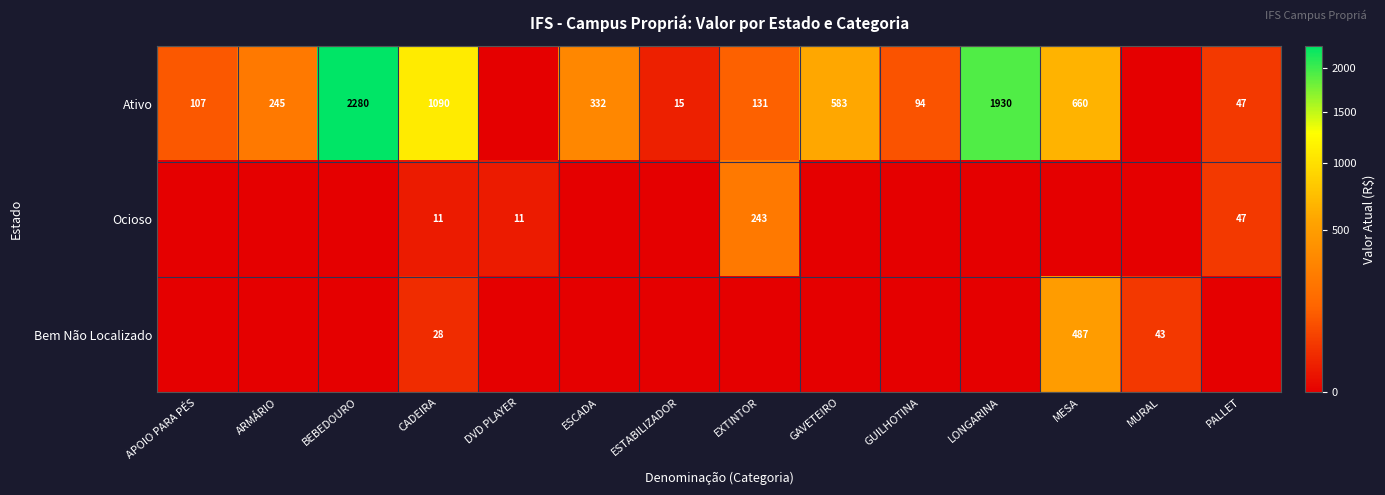

Which category has the lowest value across all series?

DVD PLAYER